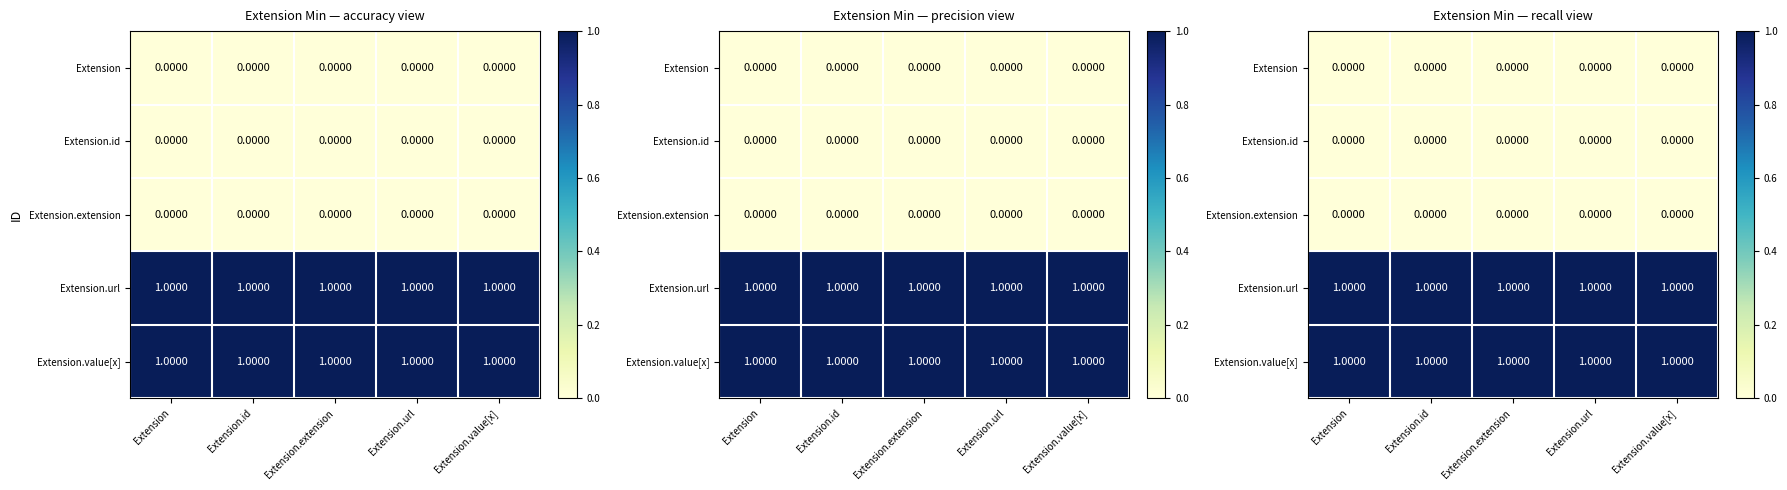

Which has a higher value, Extension.id or Extension?

Extension.id